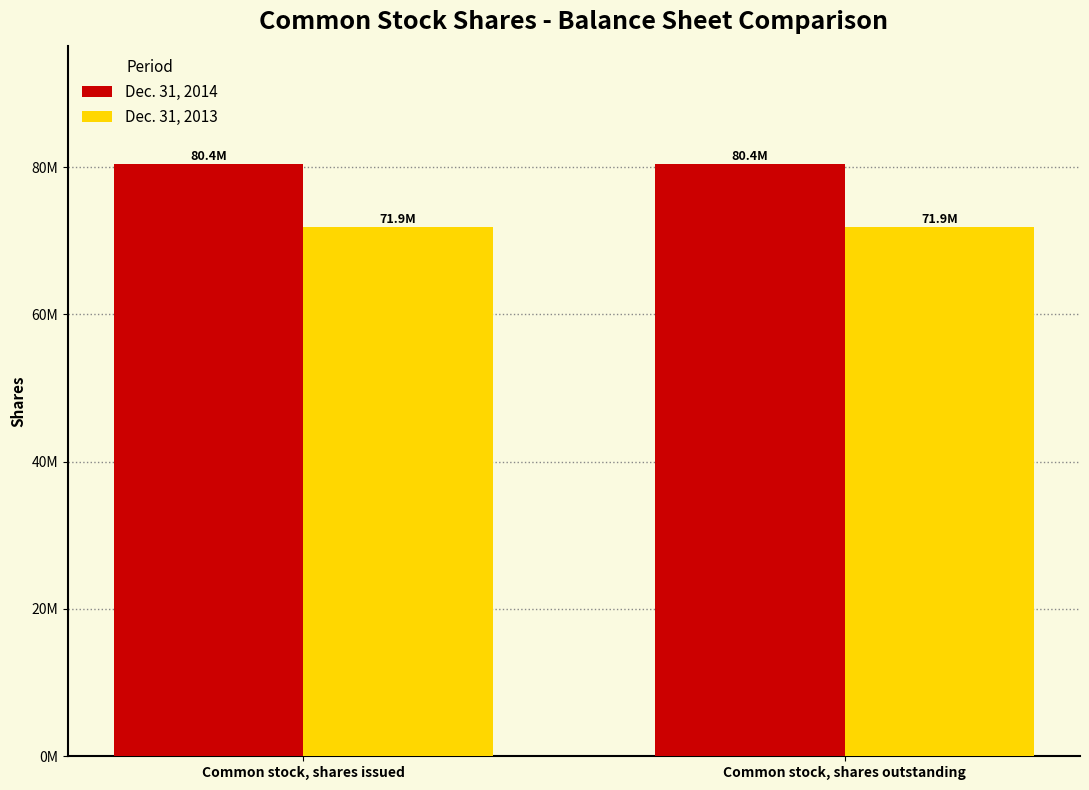

What is the sum of the Dec. 31, 2013 values at Common stock, shares outstanding and Common stock, shares issued?

143718000